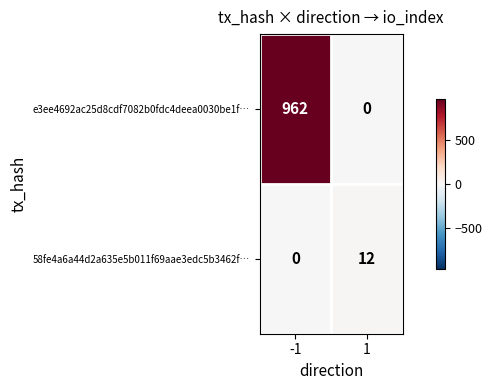

Is the value of 58fe4a6a44d2a635e5b011f69aae3edc5b3462f… at 1 greater than the value of e3ee4692ac25d8cdf7082b0fdc4deea0030be1f… at 1?

Yes